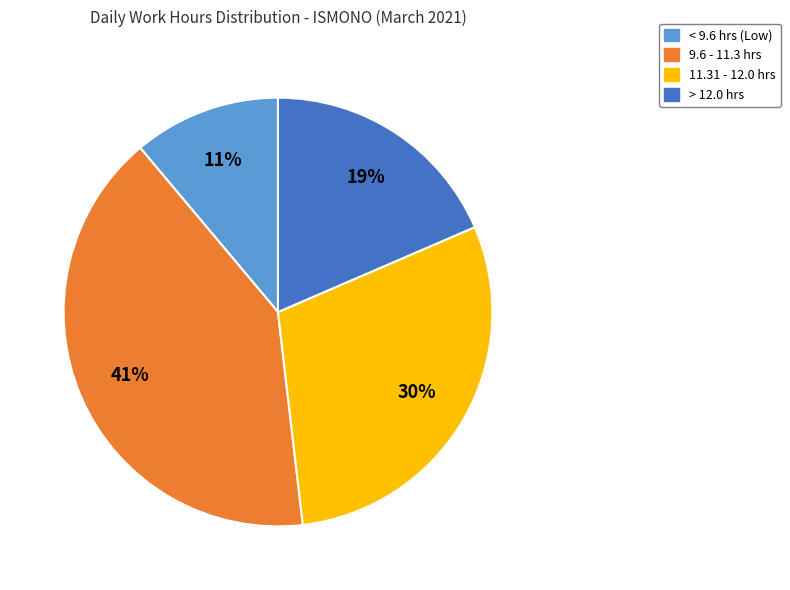

Is there a majority slice in this chart?

No